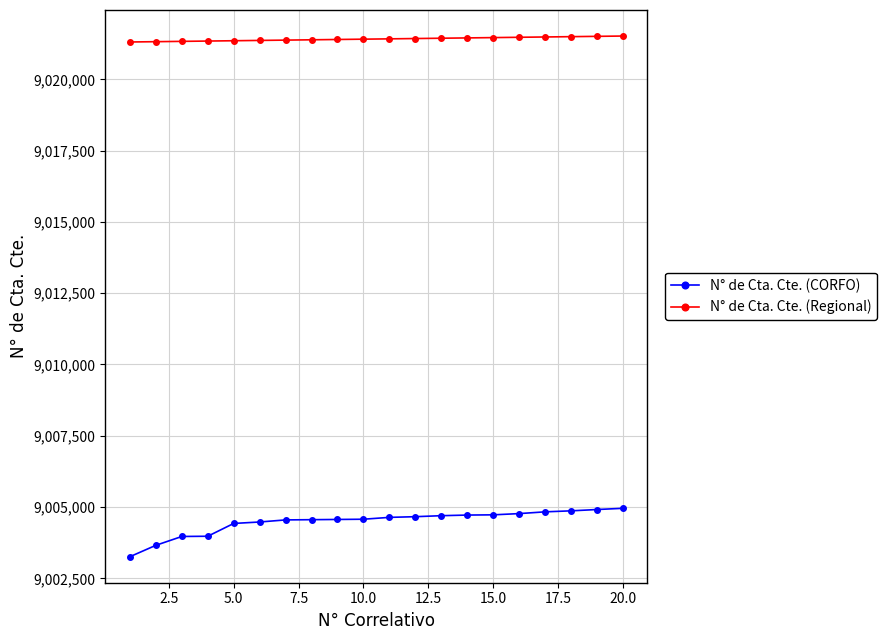

What is the difference between the second highest and second lowest values in the N° de Cta. Cte. (Regional) series?

187